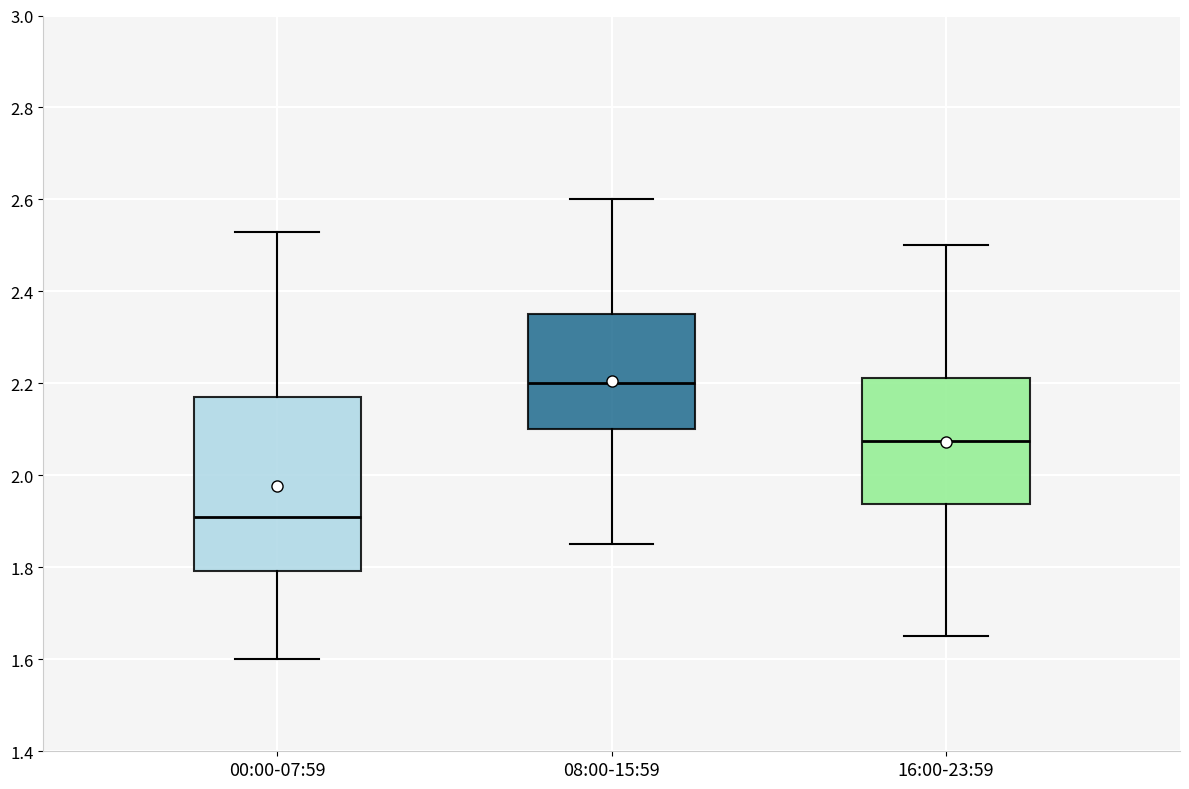

Reading left to right, transcribe this box plot: for each box, give where its median line is, the range the box spans, and where its two whiskers end, as read against the y-axis. The values are not printed on the chart, so give them approximately, as read against the axis.

00:00-07:59: median 1.92, box 1.80 to 2.18, whiskers 1.60 to 2.54
08:00-15:59: median 2.20, box 2.10 to 2.36, whiskers 1.86 to 2.60
16:00-23:59: median 2.08, box 1.94 to 2.22, whiskers 1.66 to 2.50